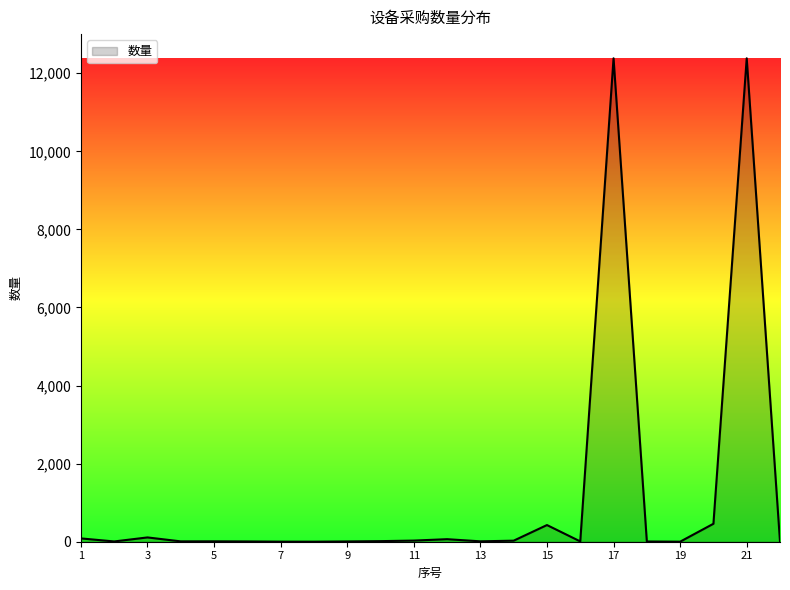

How many lines are shown in the chart?

1